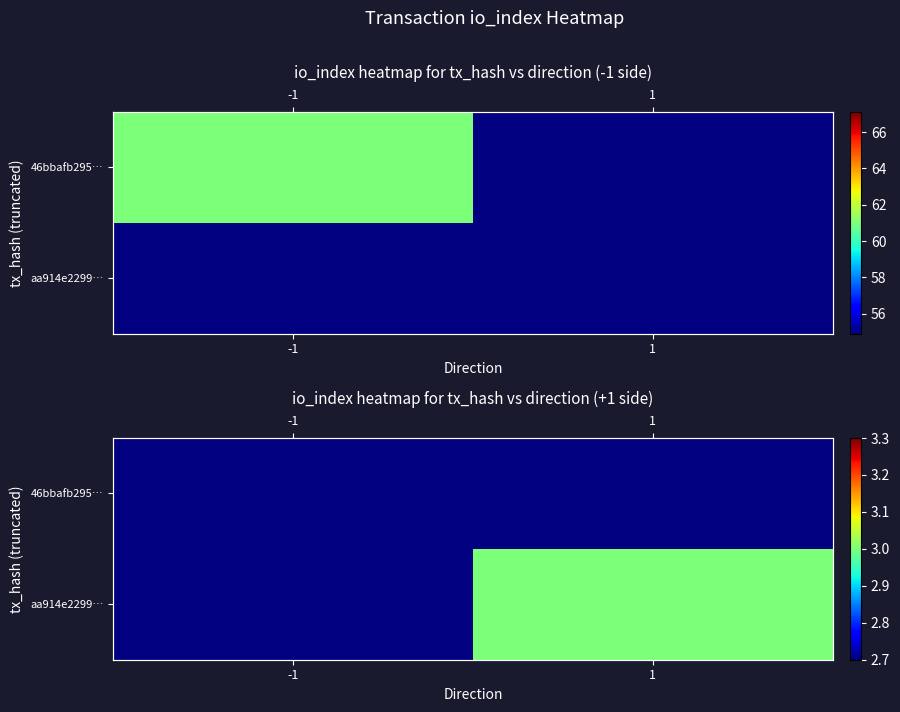

At -1, list the series in order from largest to smallest.

46bbafb295…, aa914e2299…